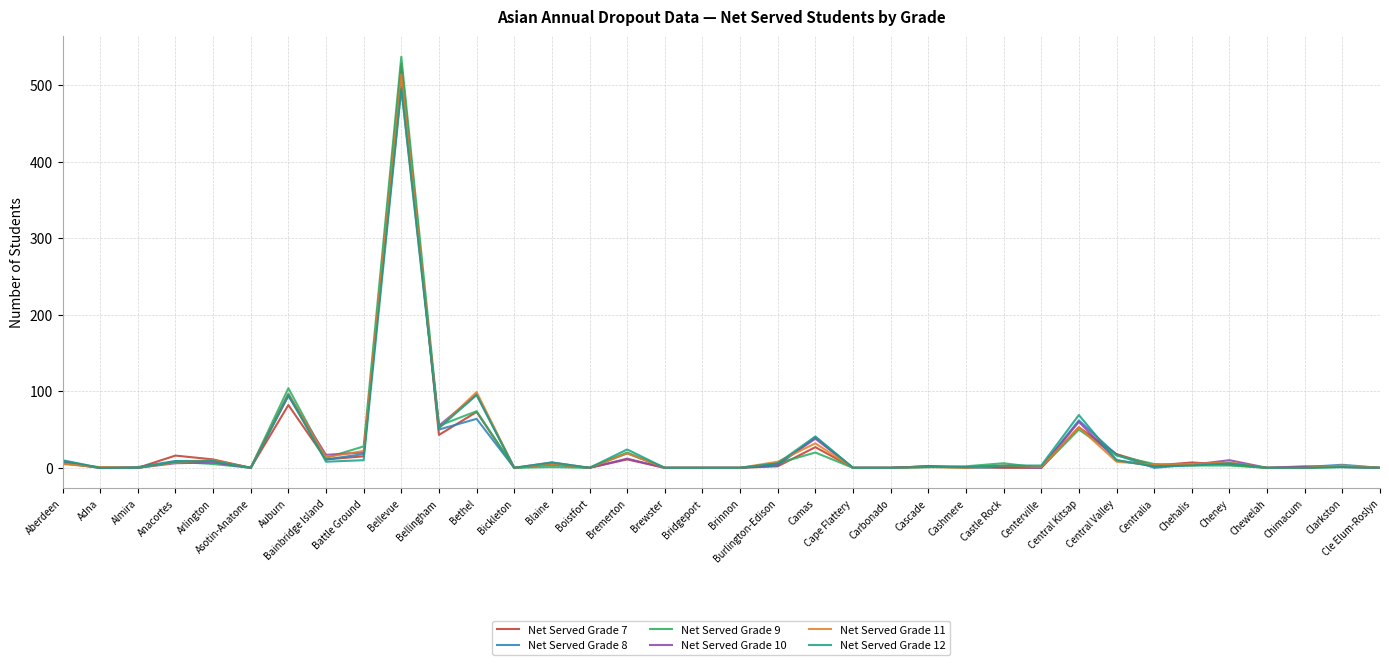

Is it true that Net Served Grade 10 equals 273 at Centerville?

False